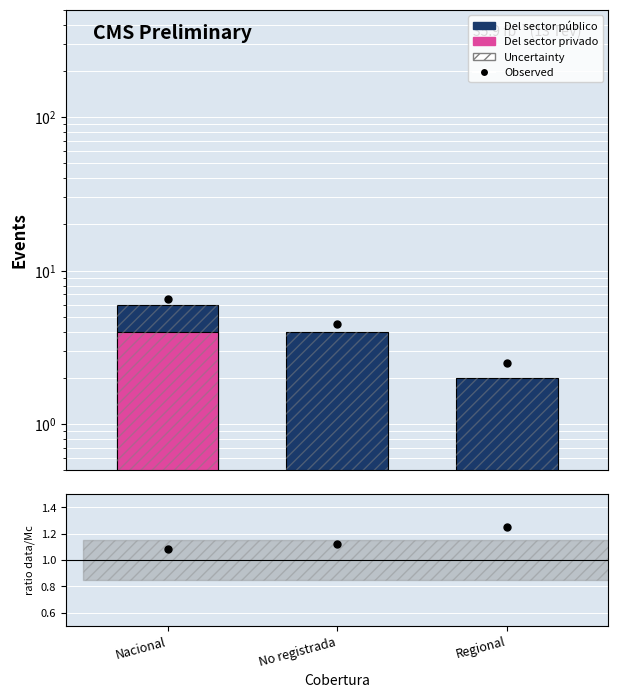

Between Regional and No registrada, which is larger?

No registrada